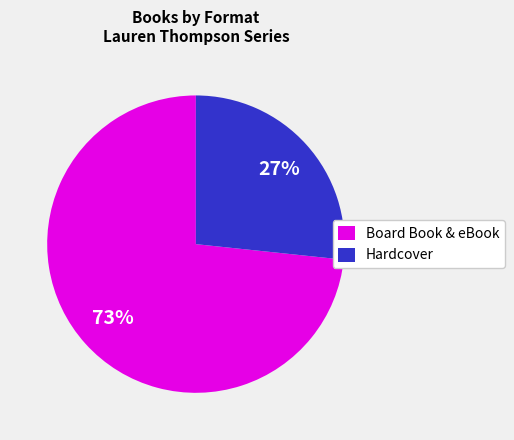

Rank the categories by value from lowest to highest.

Hardcover, Board Book & eBook